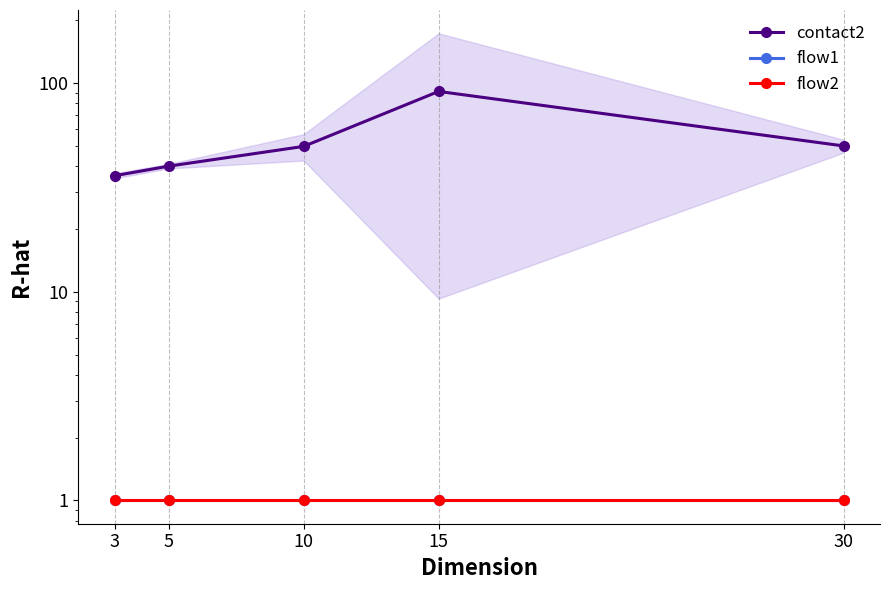

List the series in order of their peak value, highest first.

contact2, flow1, flow2